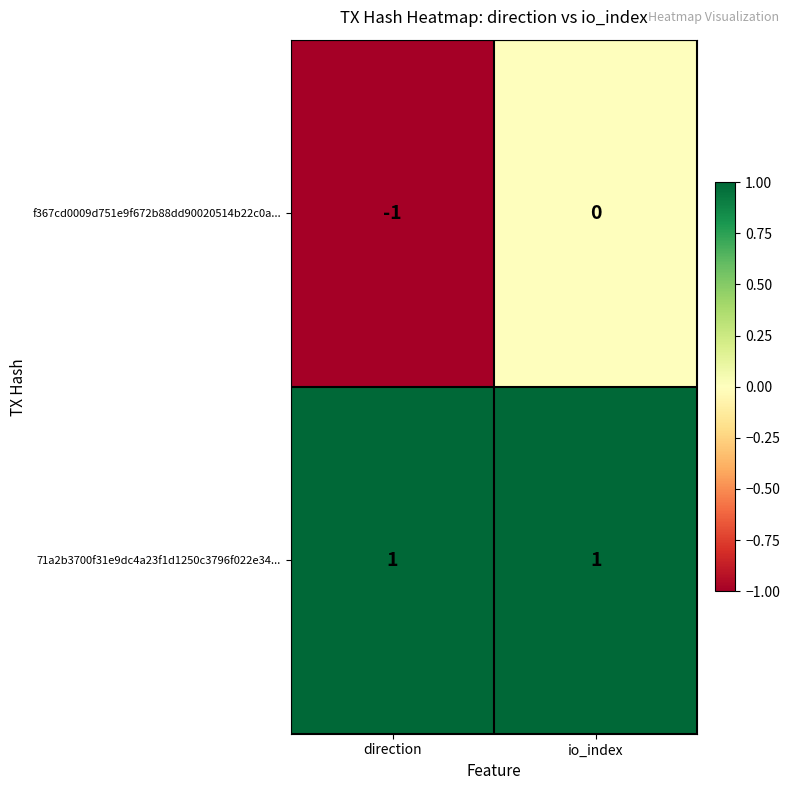

True or false: f367cd0009d751e9f672b88dd90020514b22c0a... has a value of 0 at io_index.

True